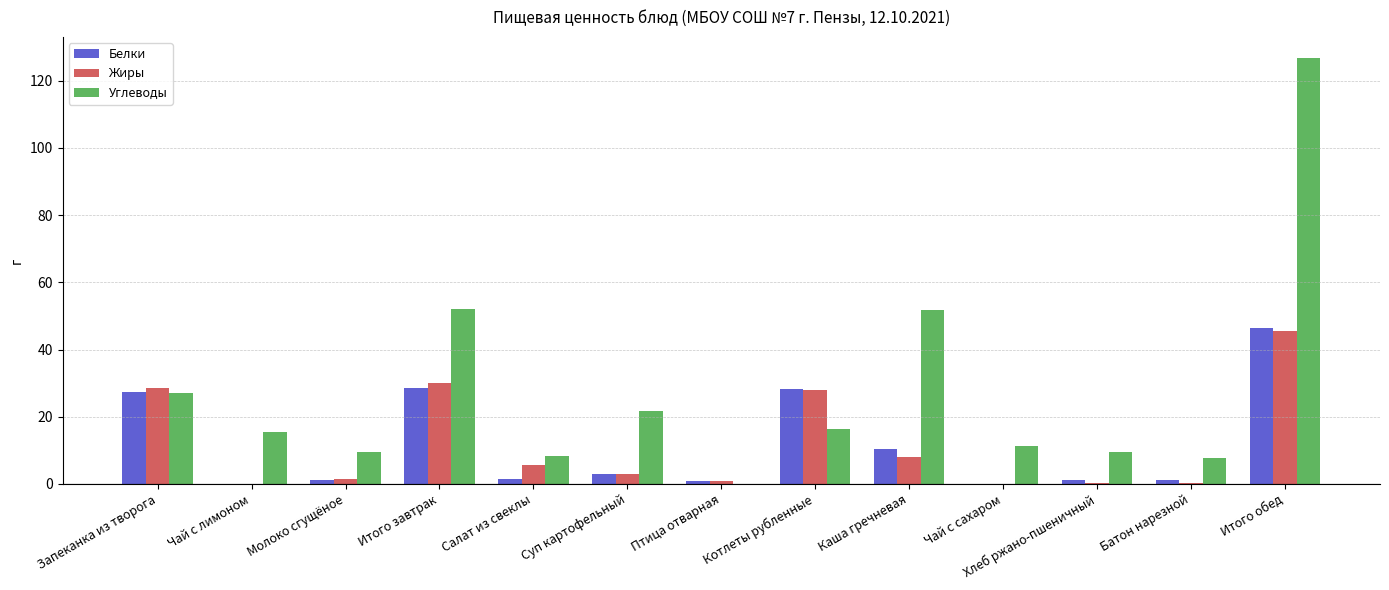

The value of Белки at Птица отварная is 1.0. True or false?

True